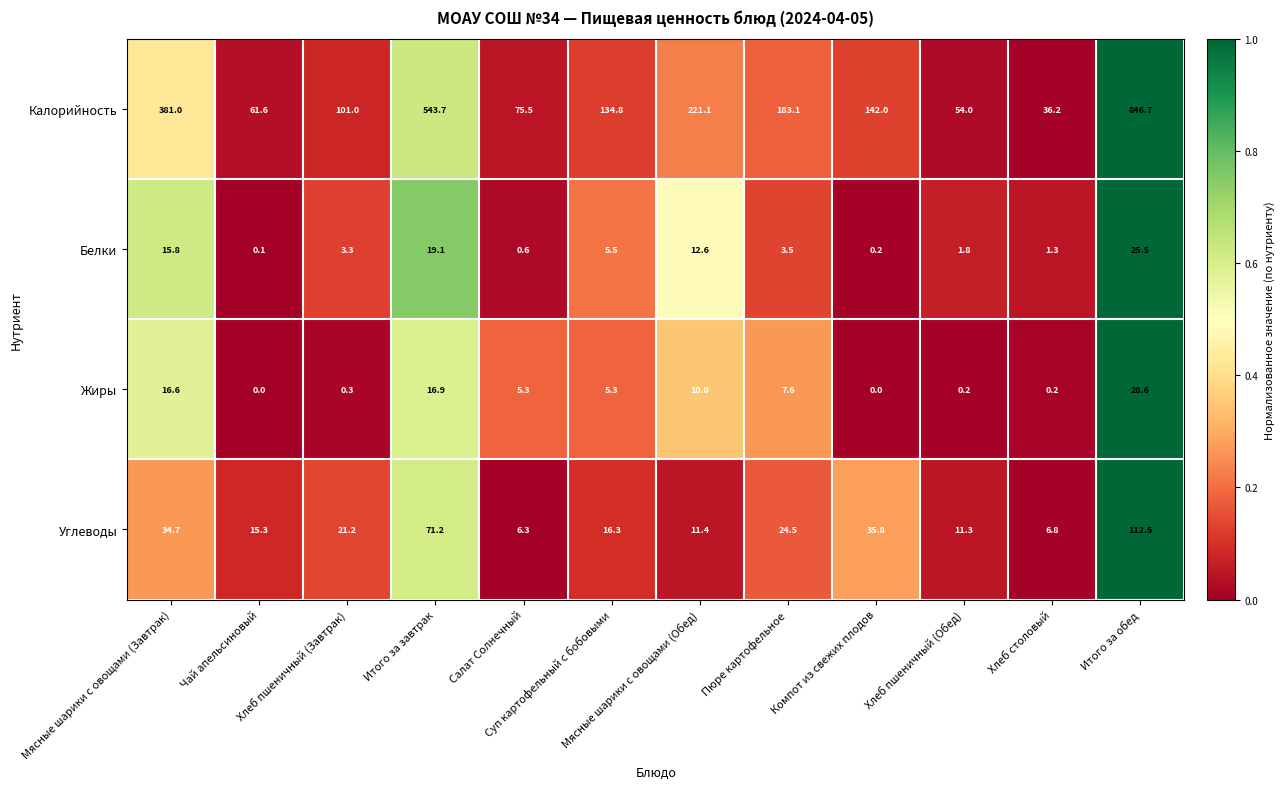

What is the maximum value shown in the chart?

846.7